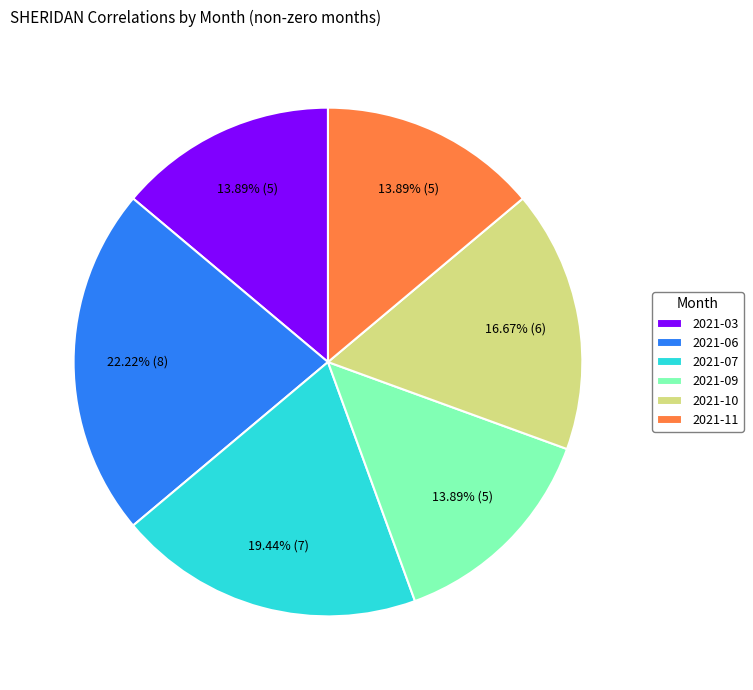

Which slice is the largest?

2021-06